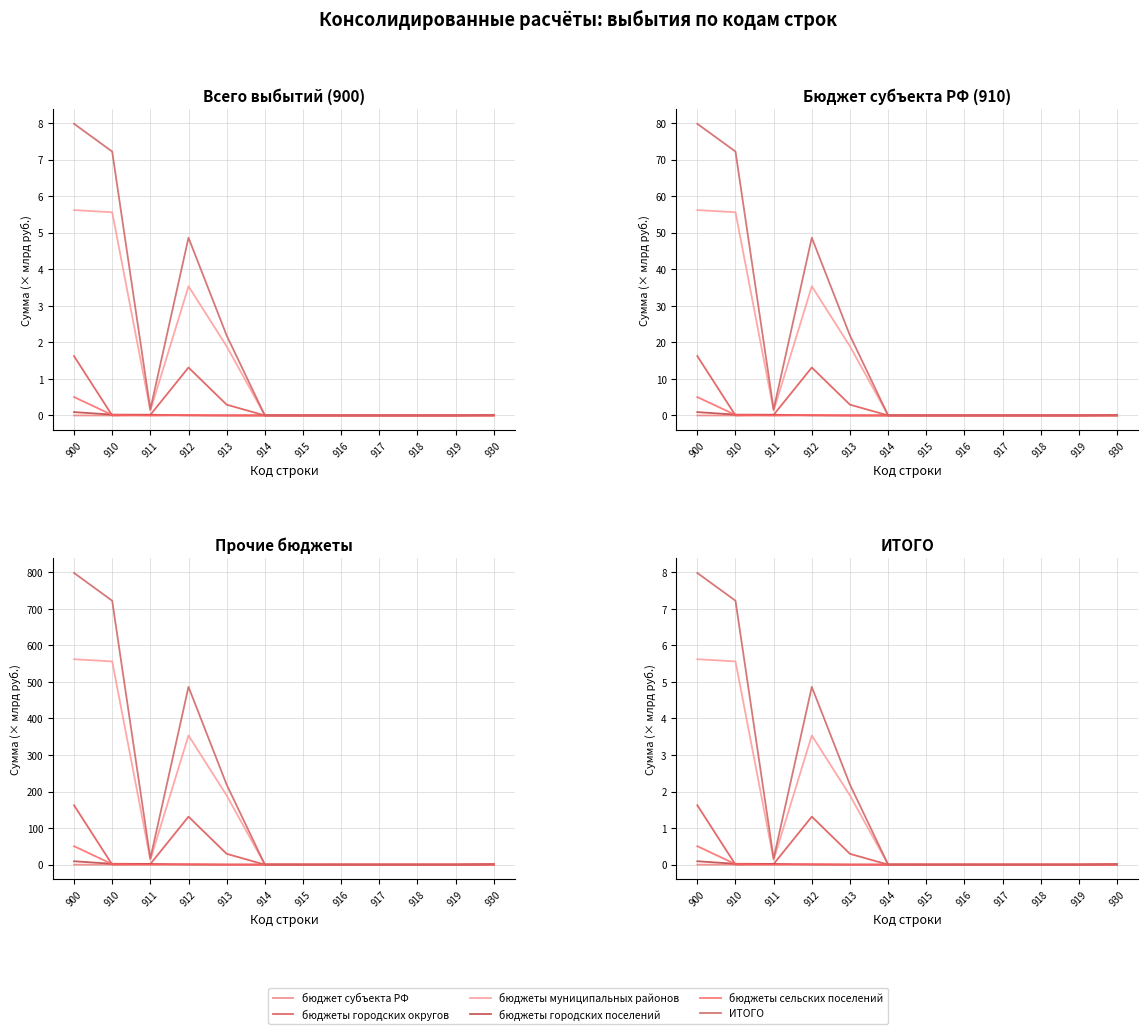

Reading left to right, transcribe all the data shown in this chart.

бюджет субъекта РФ: 900=0.0	910=0.0	911=0.0	912=0.0	913=0.0	914=0.0	915=0.0	916=0.0	917=0.0	918=0.0	919=0.0	930=0.0
бюджеты городских округов: 900=1.6	910=0.0	911=0.0	912=1.3	913=0.3	914=0.0	915=0.0	916=0.0	917=0.0	918=0.0	919=0.0	930=0.0
бюджеты муниципальных районов: 900=5.6	910=5.6	911=0.1	912=3.5	913=1.9	914=0.0	915=0.0	916=0.0	917=0.0	918=0.0	919=0.0	930=0.0
бюджеты городских поселений: 900=0.1	910=0.0	911=0.0	912=0.0	913=0.0	914=0.0	915=0.0	916=0.0	917=0.0	918=0.0	919=0.0	930=0.0
бюджеты сельских поселений: 900=0.5	910=0.0	911=0.0	912=0.0	913=0.0	914=0.0	915=0.0	916=0.0	917=0.0	918=0.0	919=0.0	930=0.0
ИТОГО: 900=8.0	910=7.2	911=0.2	912=4.9	913=2.2	914=0.0	915=0.0	916=0.0	917=0.0	918=0.0	919=0.0	930=0.0